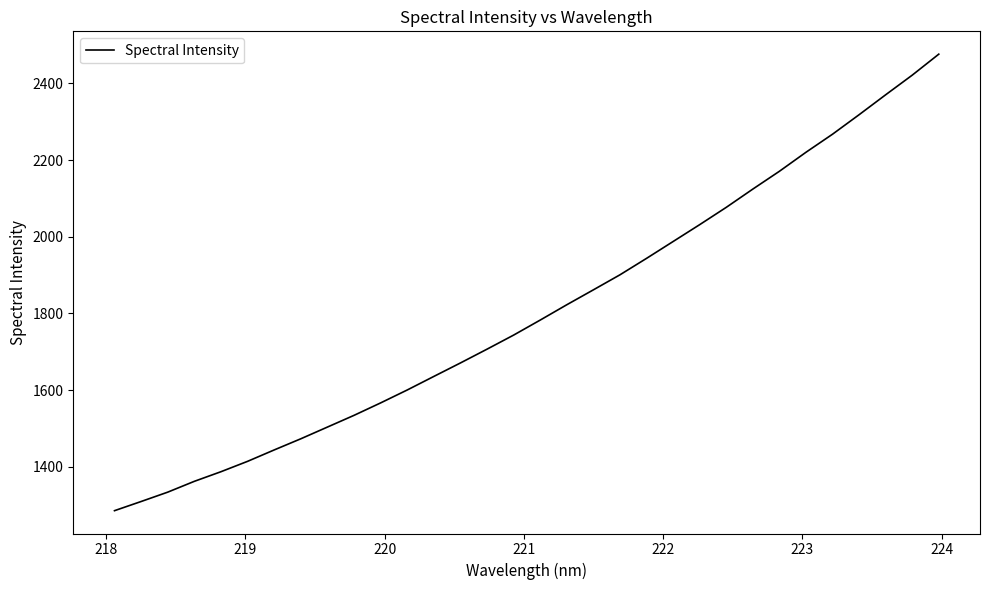

What is the difference between the maximum and minimum values?

1190.5